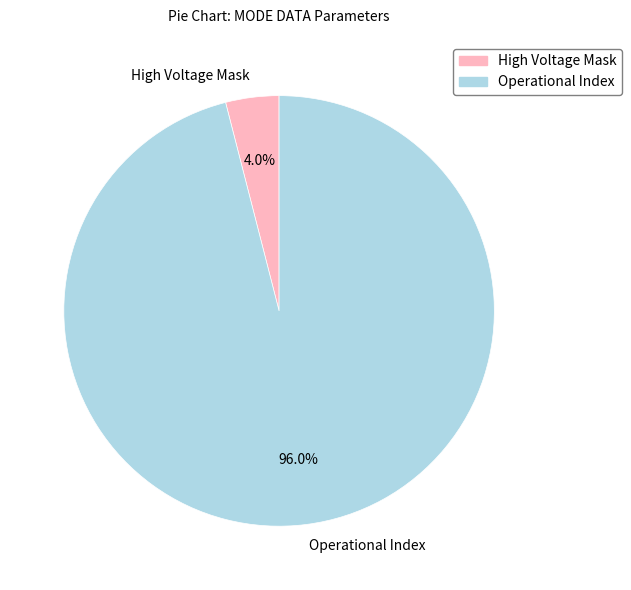

Is it true that High Voltage Mask is 14% of the pie?

False